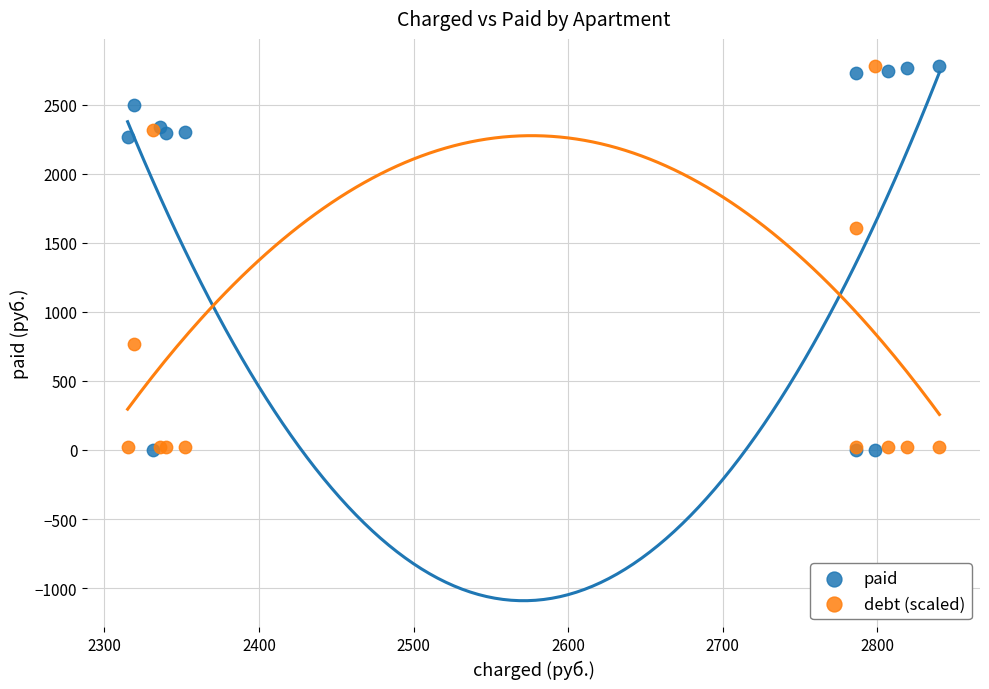

What is the X range (max minus min) for the scatter plot?

525.0